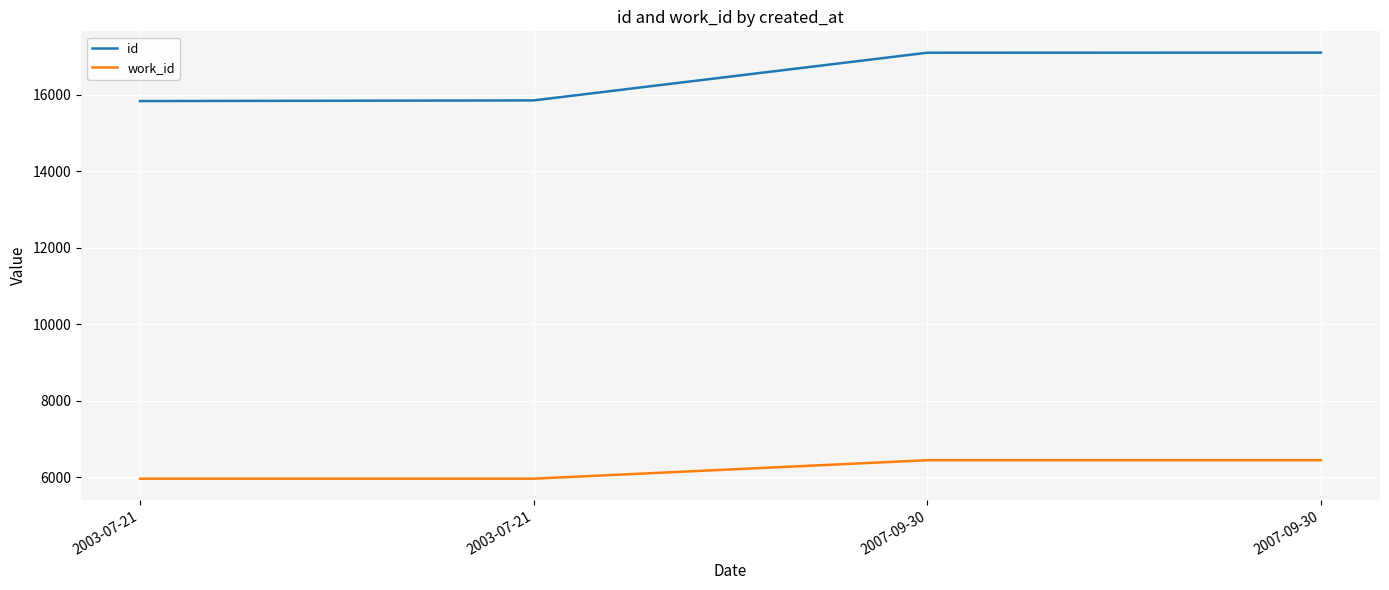

Count the number of data series in this chart.

2